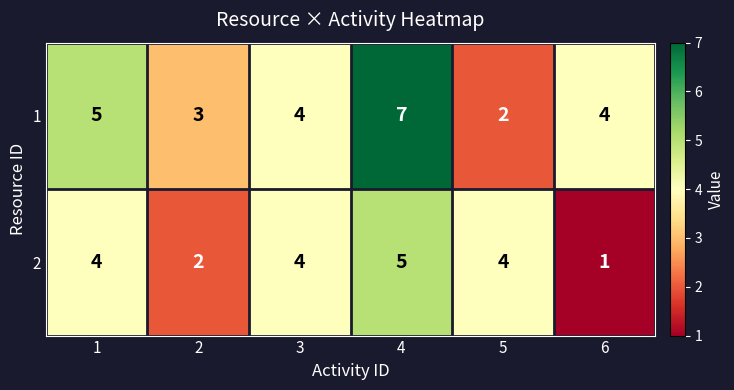

What is the total value across all series at 4?

12